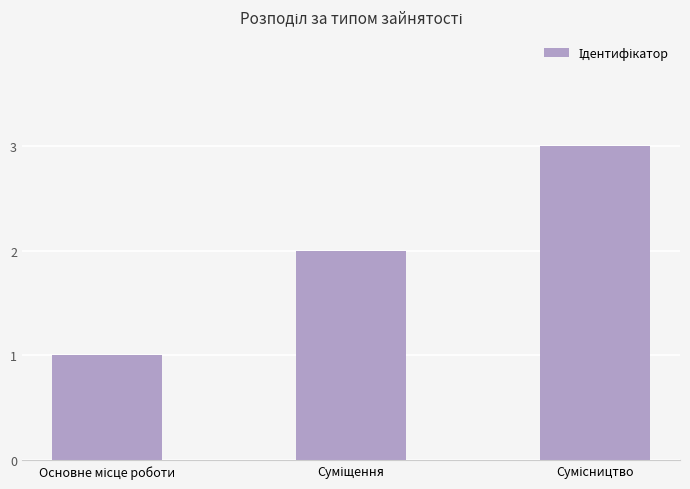

What is the sum of all values?

6